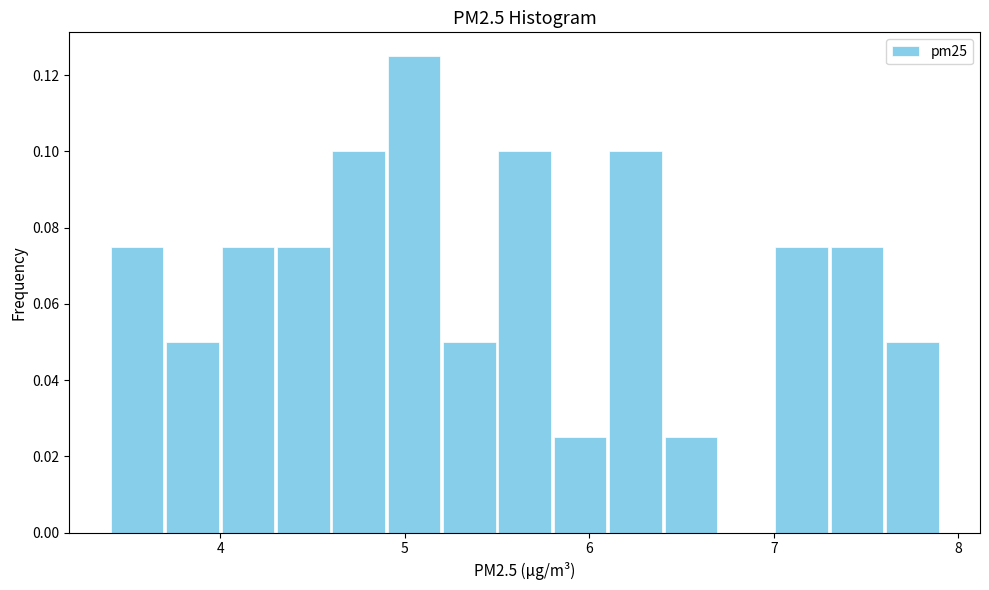

Around what value on the x-axis is the tallest bar? Give the approximate position of its centre, as read against the axis.

5.1